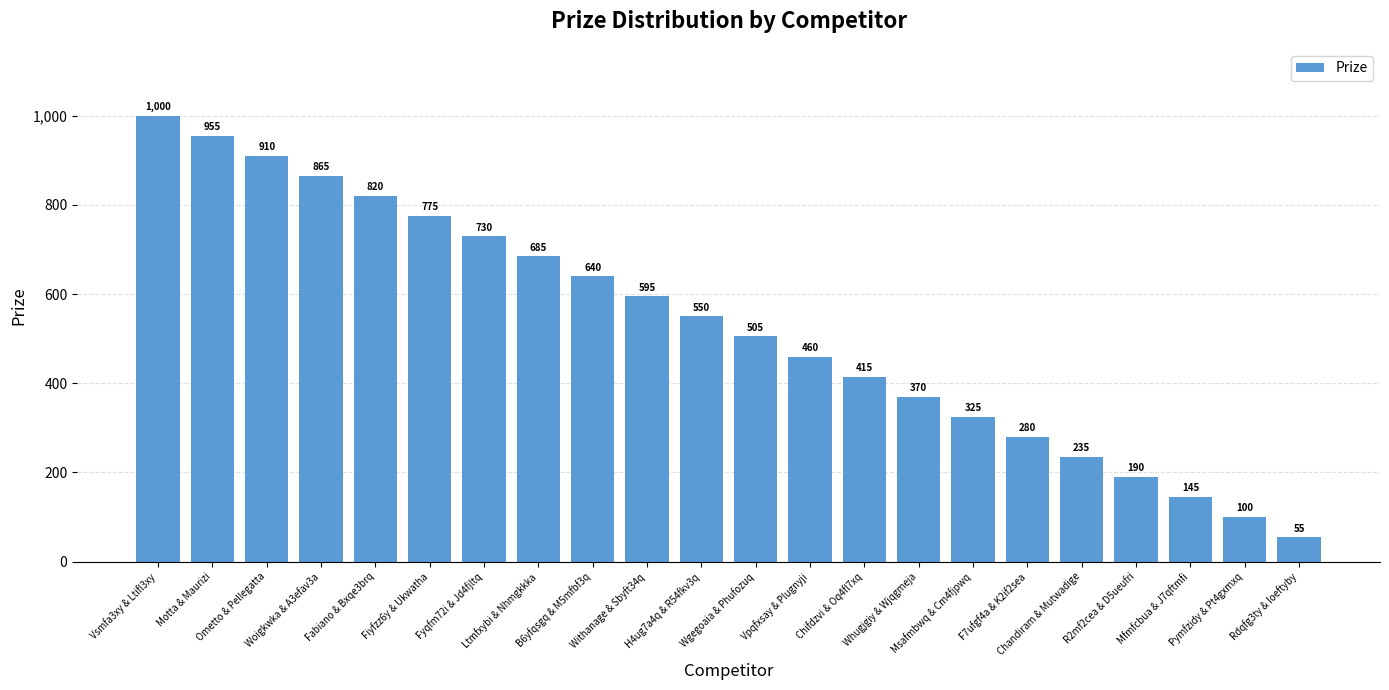

At which label is the value closest to 527?

Wgegoaia & Phufozuq